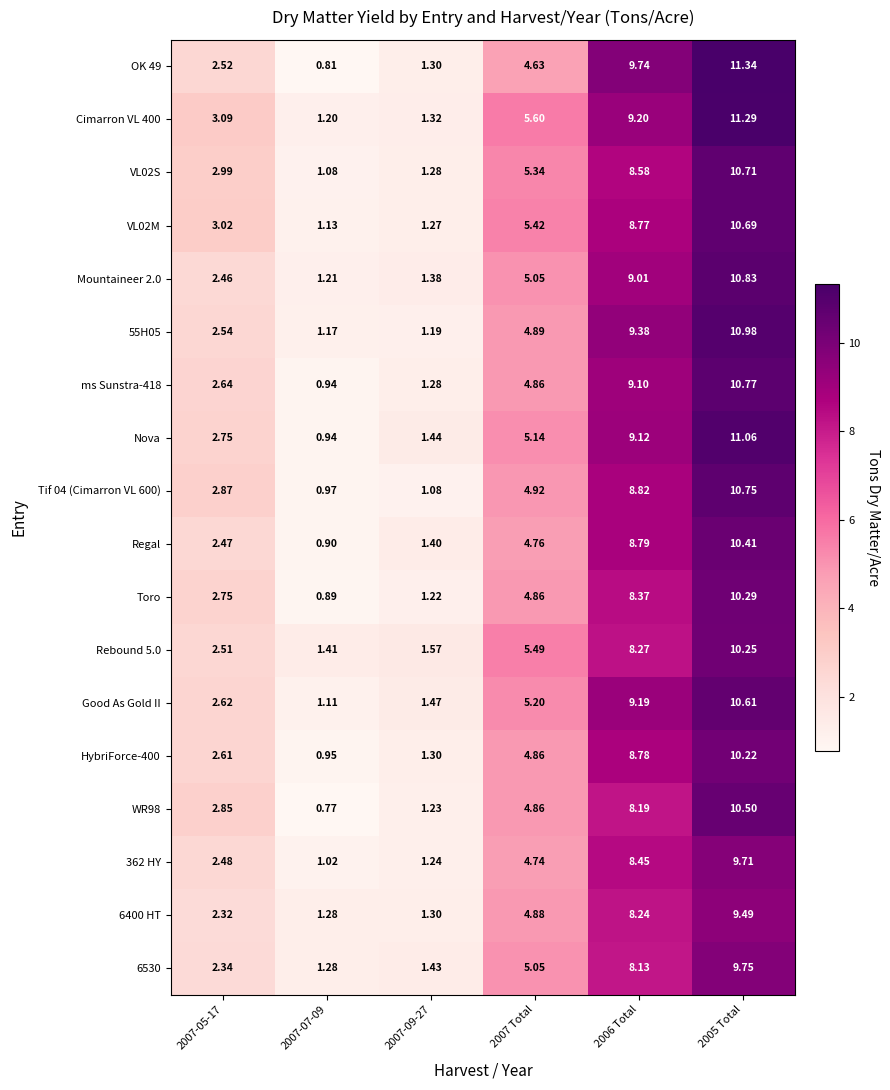

Is the value of Nova at 2007-05-17 greater than the value of HybriForce-400 at 2007-09-27?

Yes